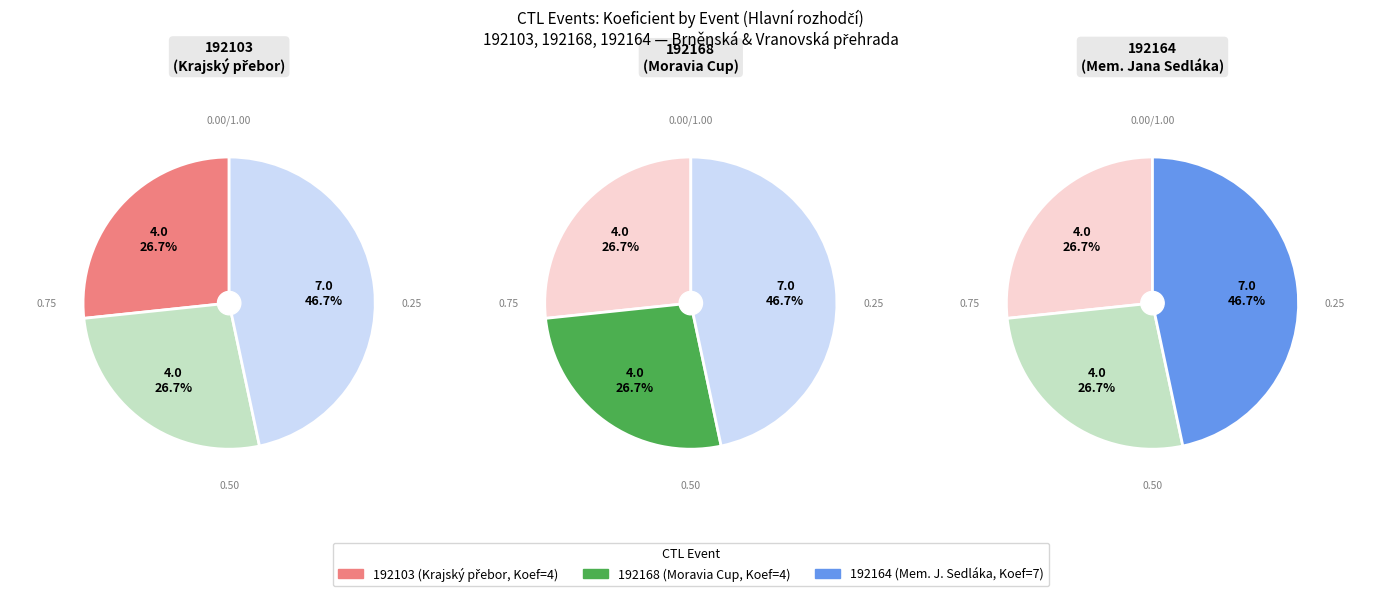

Is there a majority slice in this chart?

No